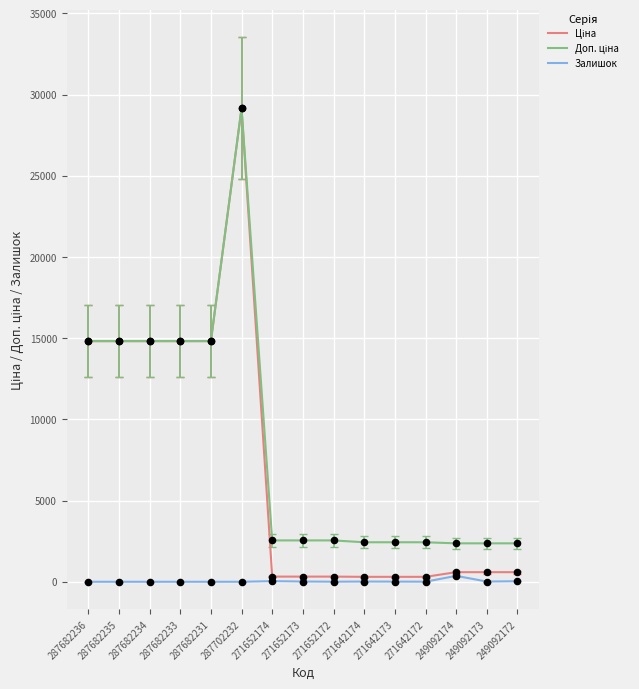

What is the total value across all series at 287682236?

29635.2